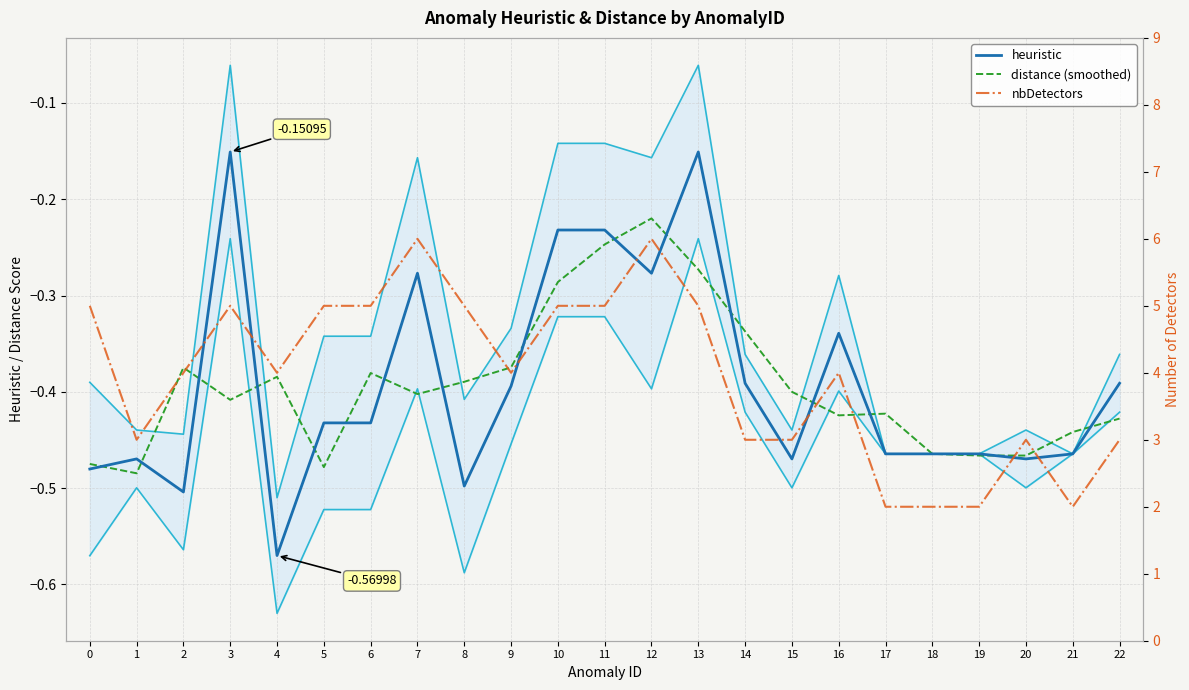

How many data points does each series have?

23